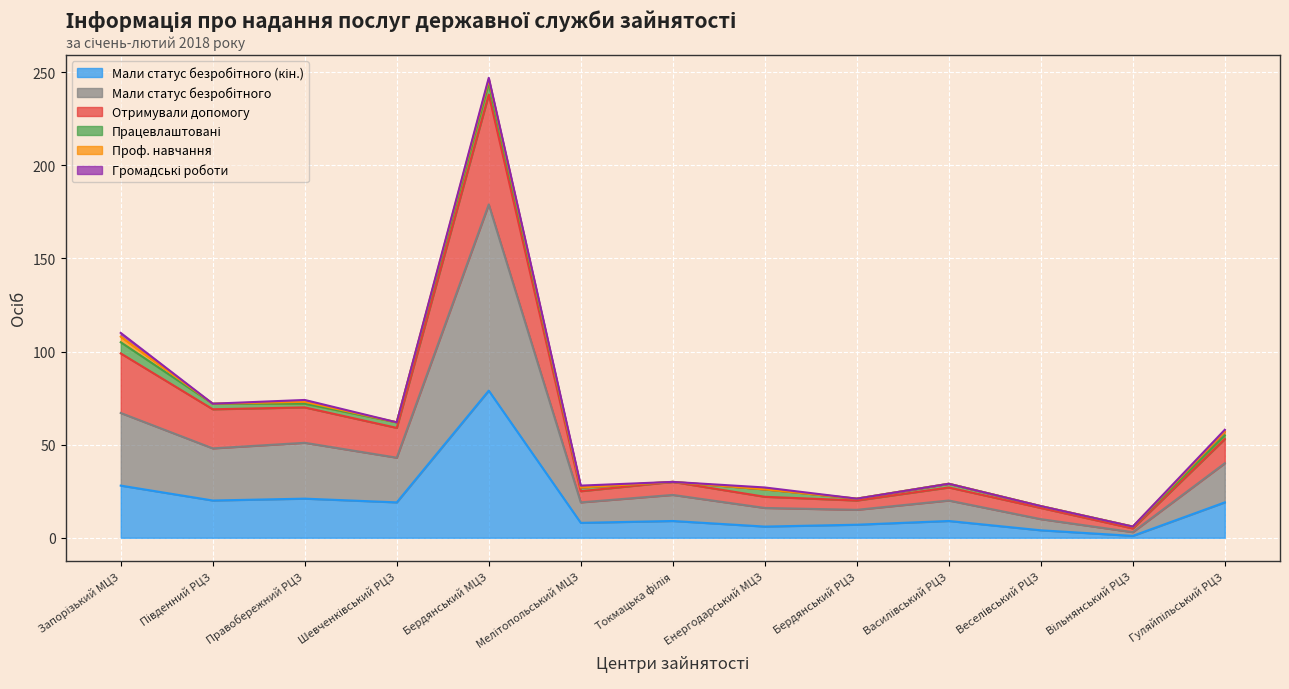

At which category is the sum across all series the highest?

Бердянський МЦЗ